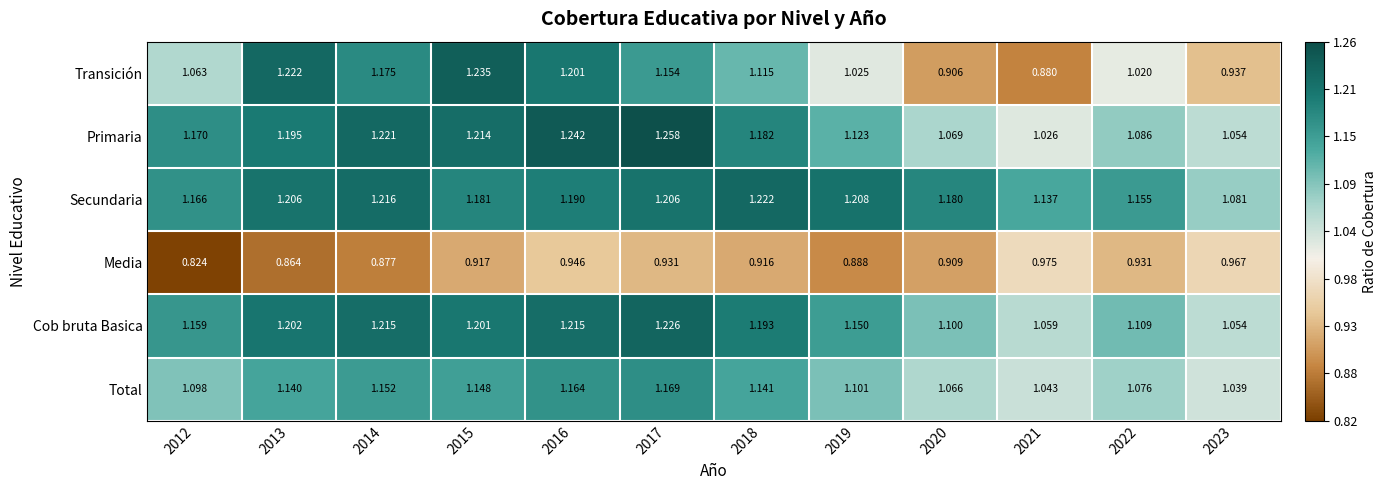

Between 2012 and 2014, which series saw the biggest shift?

Transición